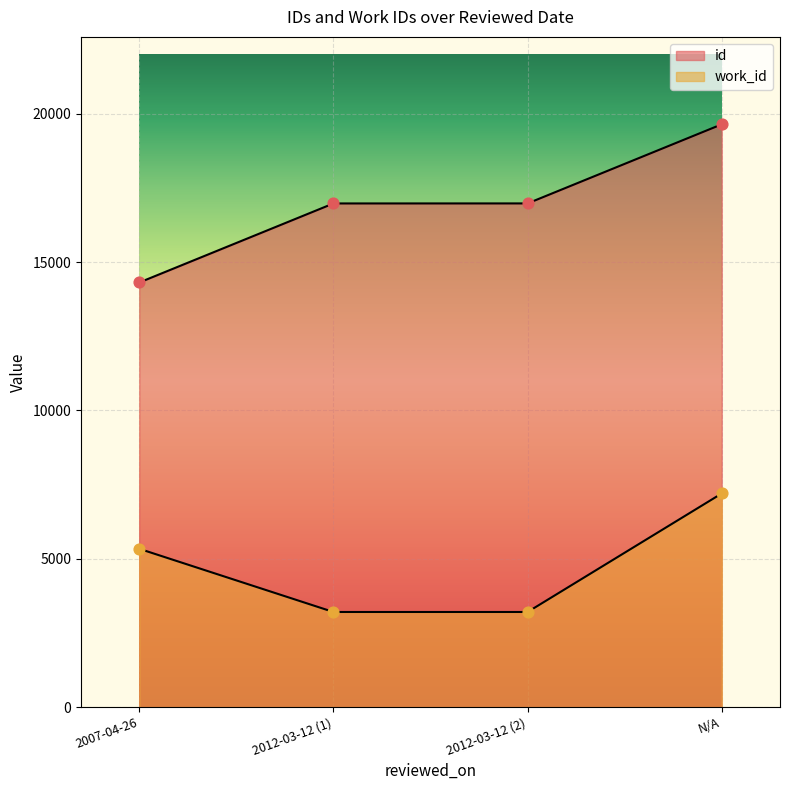

At how many categories does at least one series exceed 11809?

4